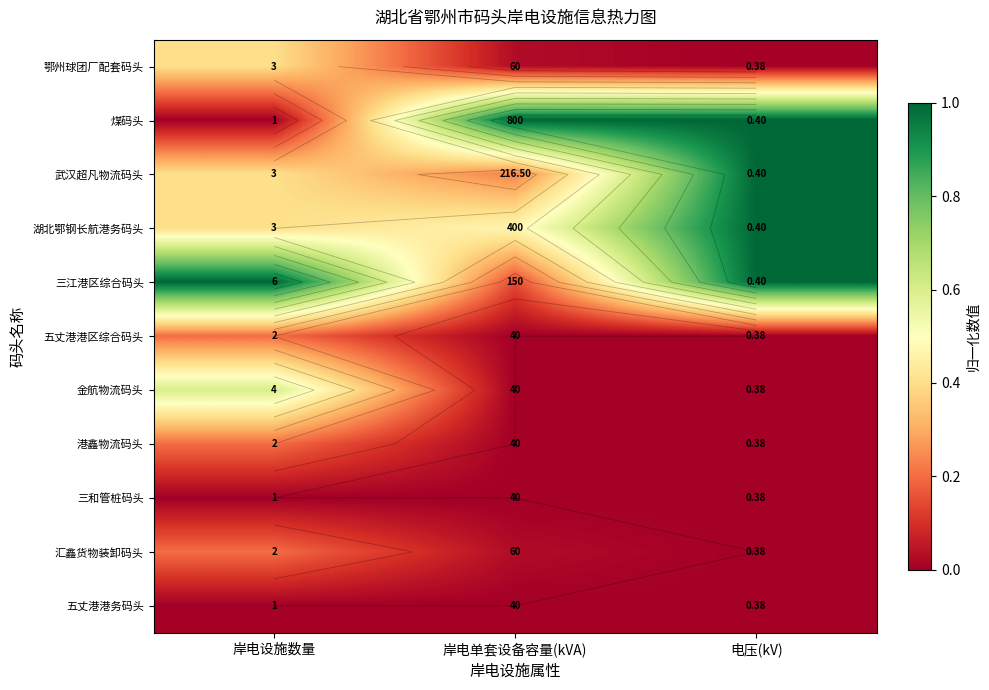

True or false: 金航物流码头 has a value of 0.2 at 岸电单套设备容量(kVA).

False